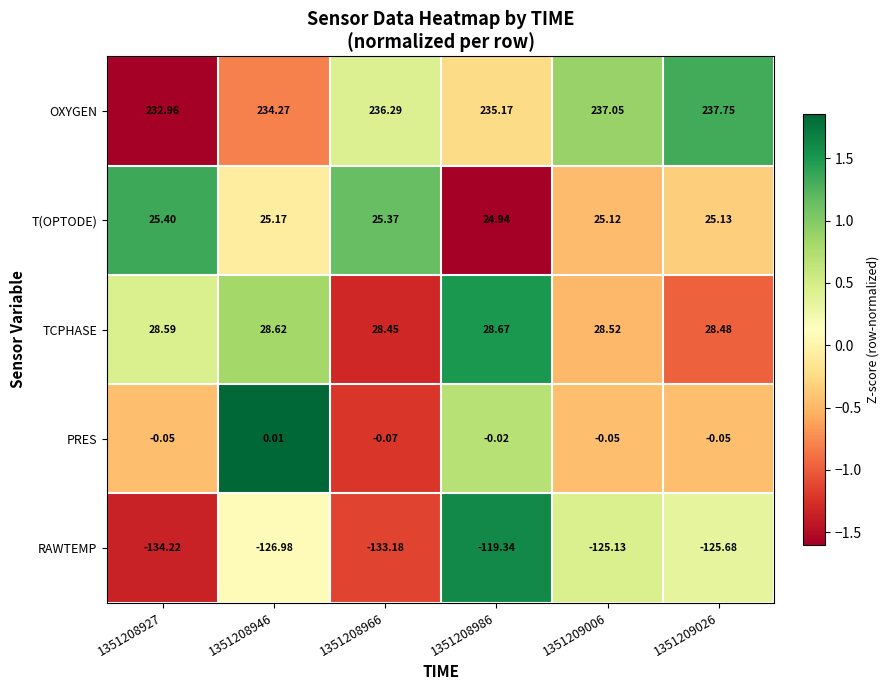

Which series has the largest range (max minus min)?

RAWTEMP